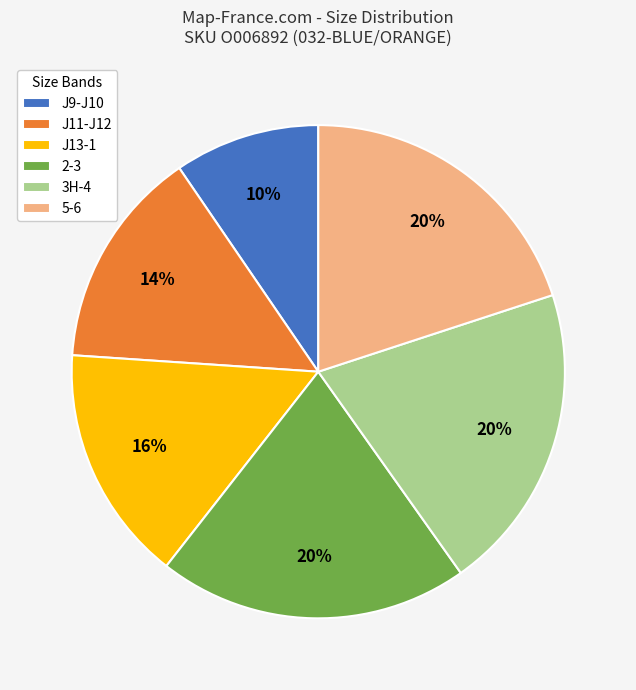

How many slices are in this pie chart?

6